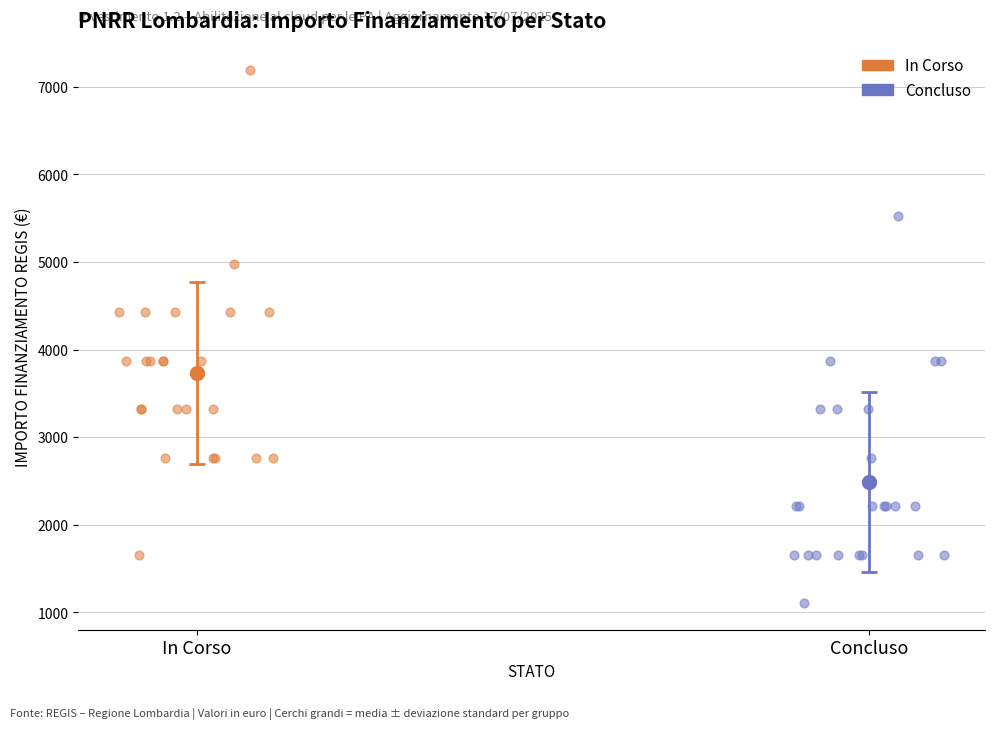

Which series has the largest Y range (max minus min)?

In Corso